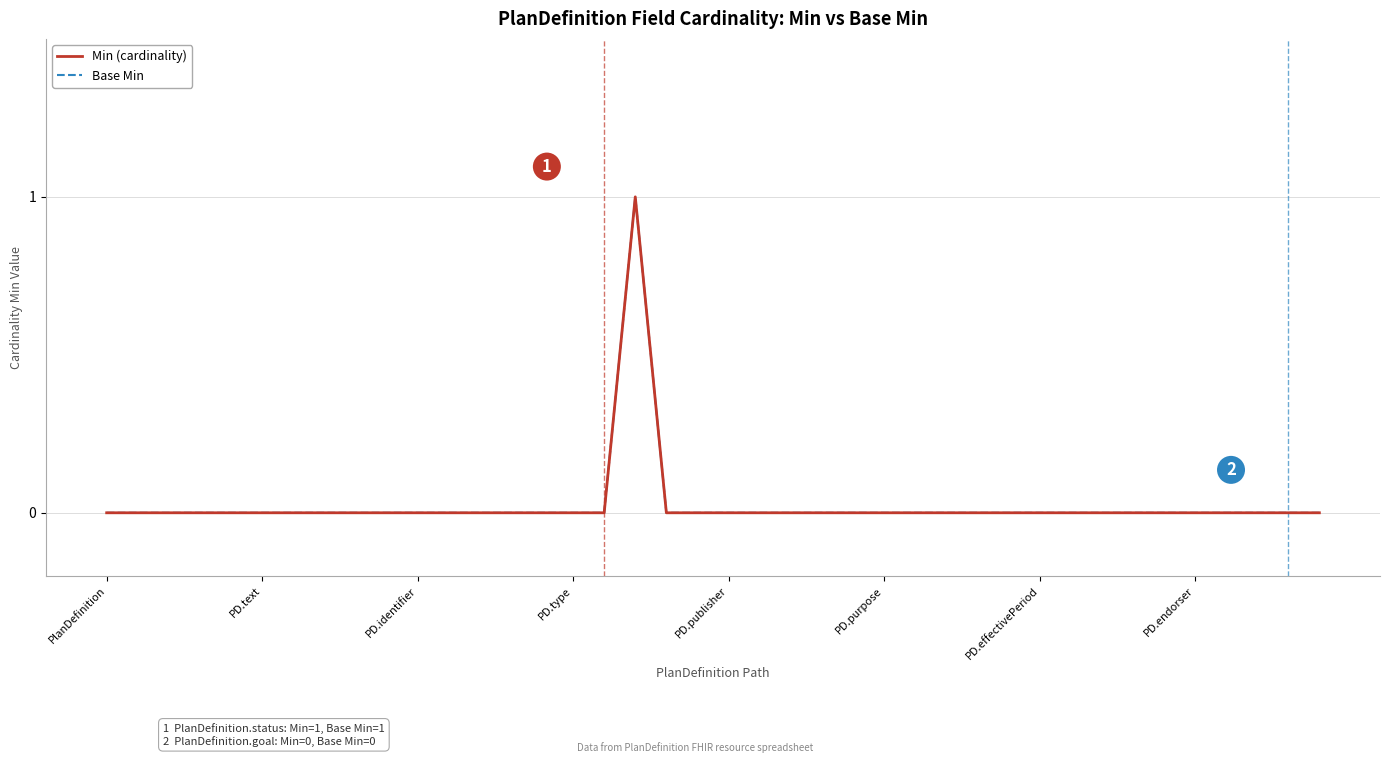

Where is Base Min nearest to the value 0?

PlanDefinition